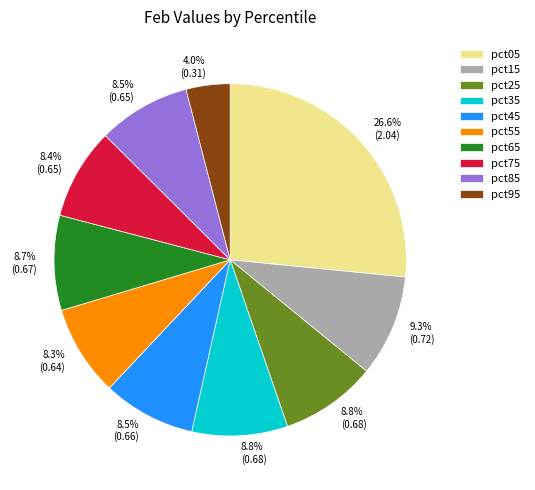

What is the smallest slice in the pie chart?

pct95